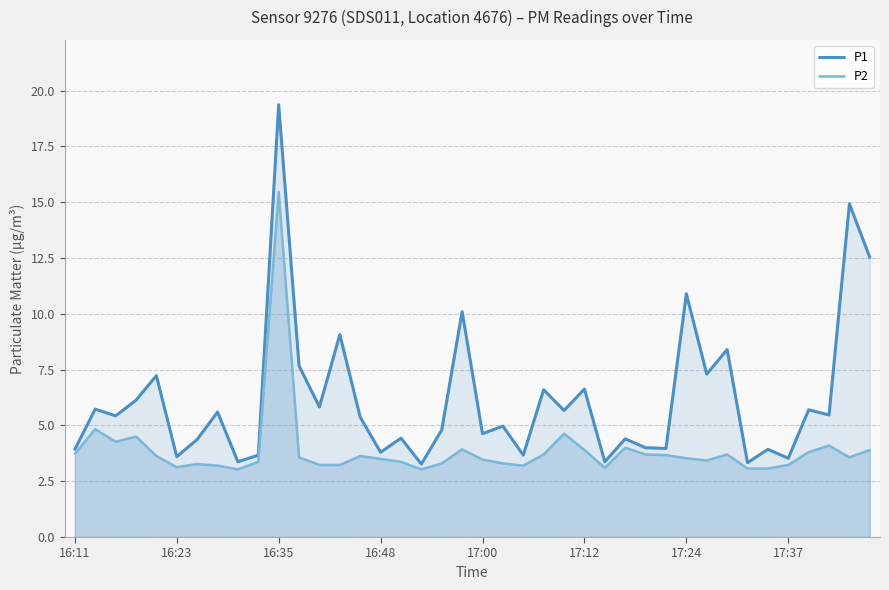

What is the sum of all P2 values?

155.3